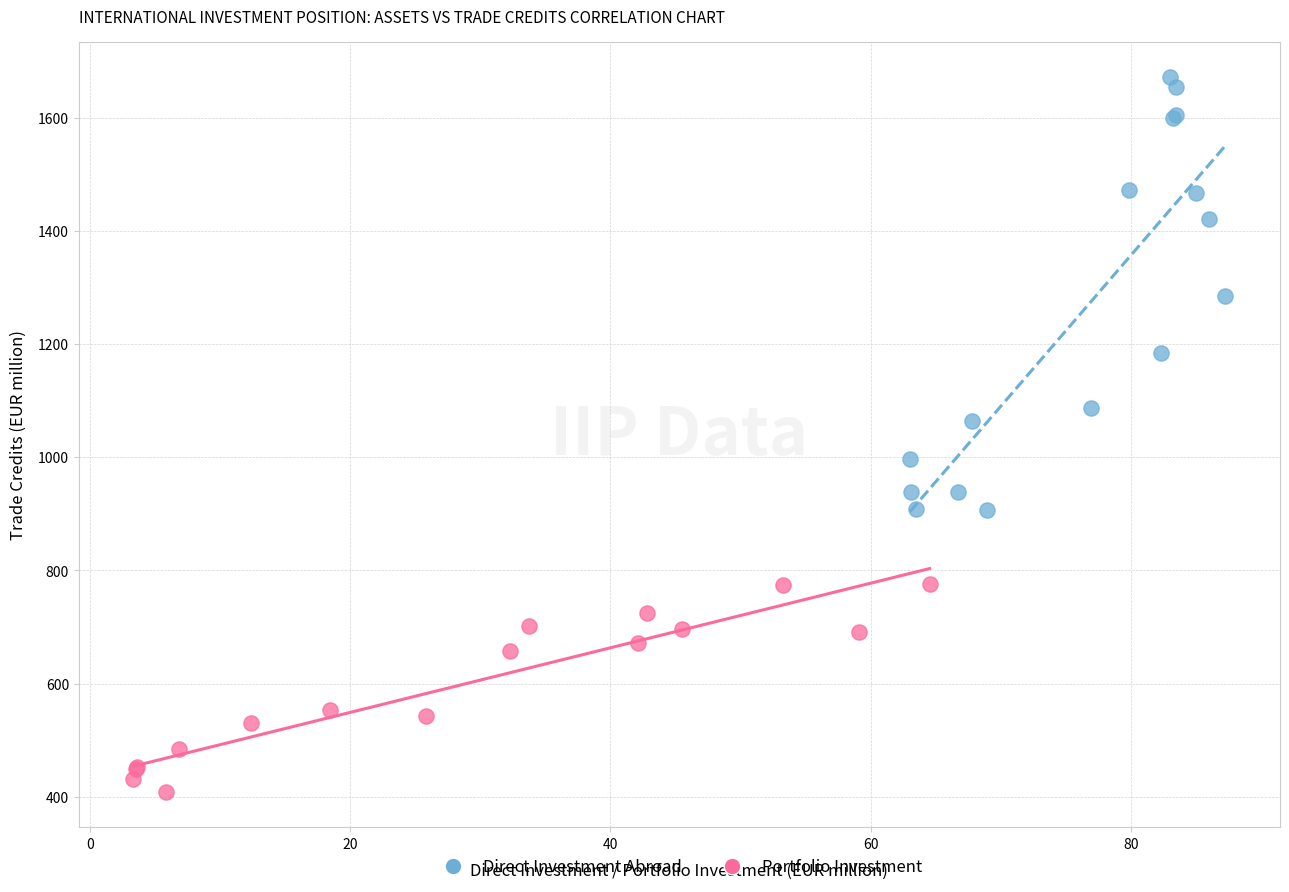

Which series contains the highest Y value?

Direct Investment Abroad